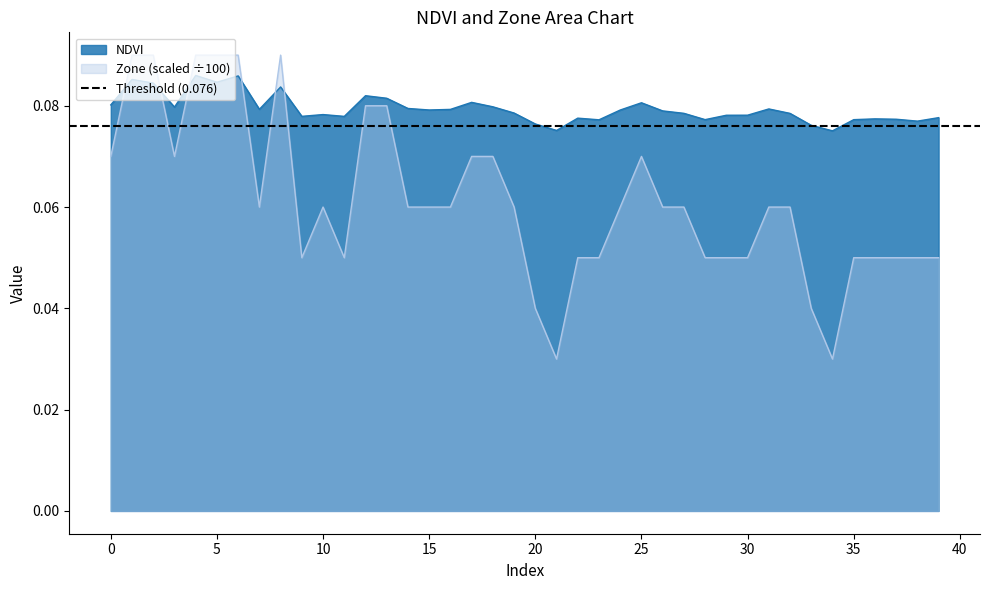

Is it true that NDVI equals 0.1 at 18?

True